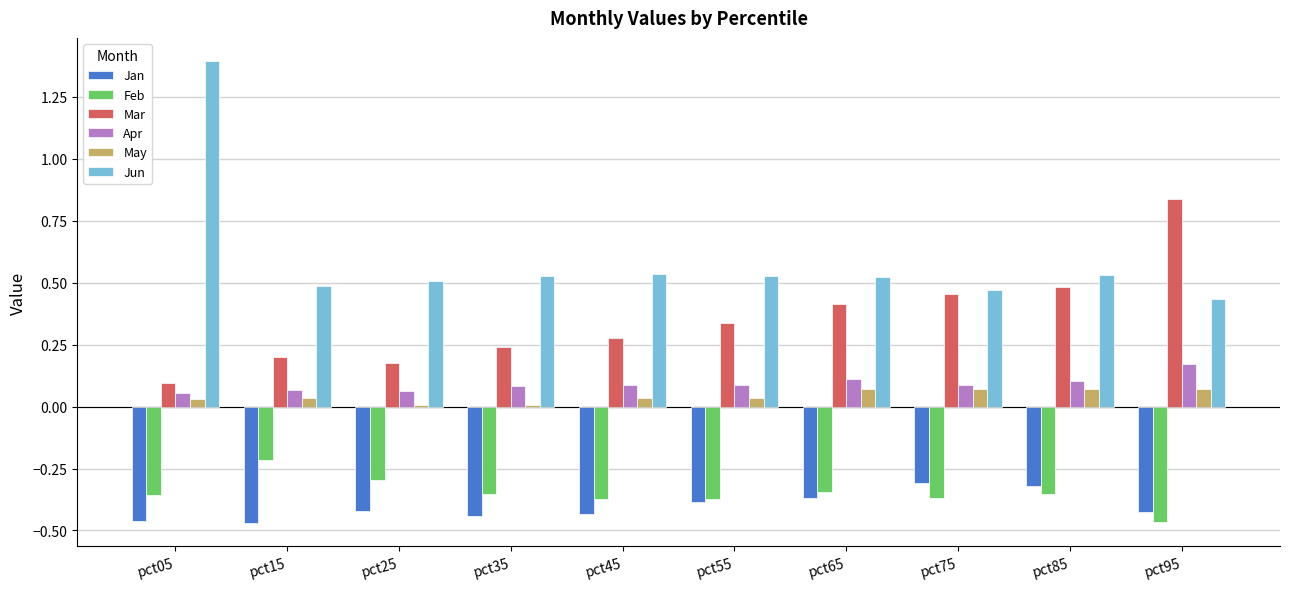

Between pct25 and pct75, which series saw the biggest shift?

Mar